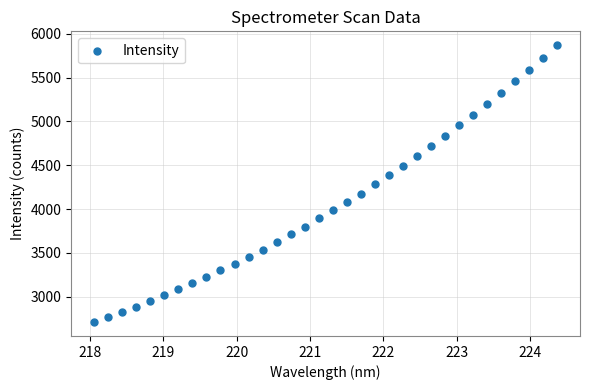

What is the range of X values (max minus min)?

6.3